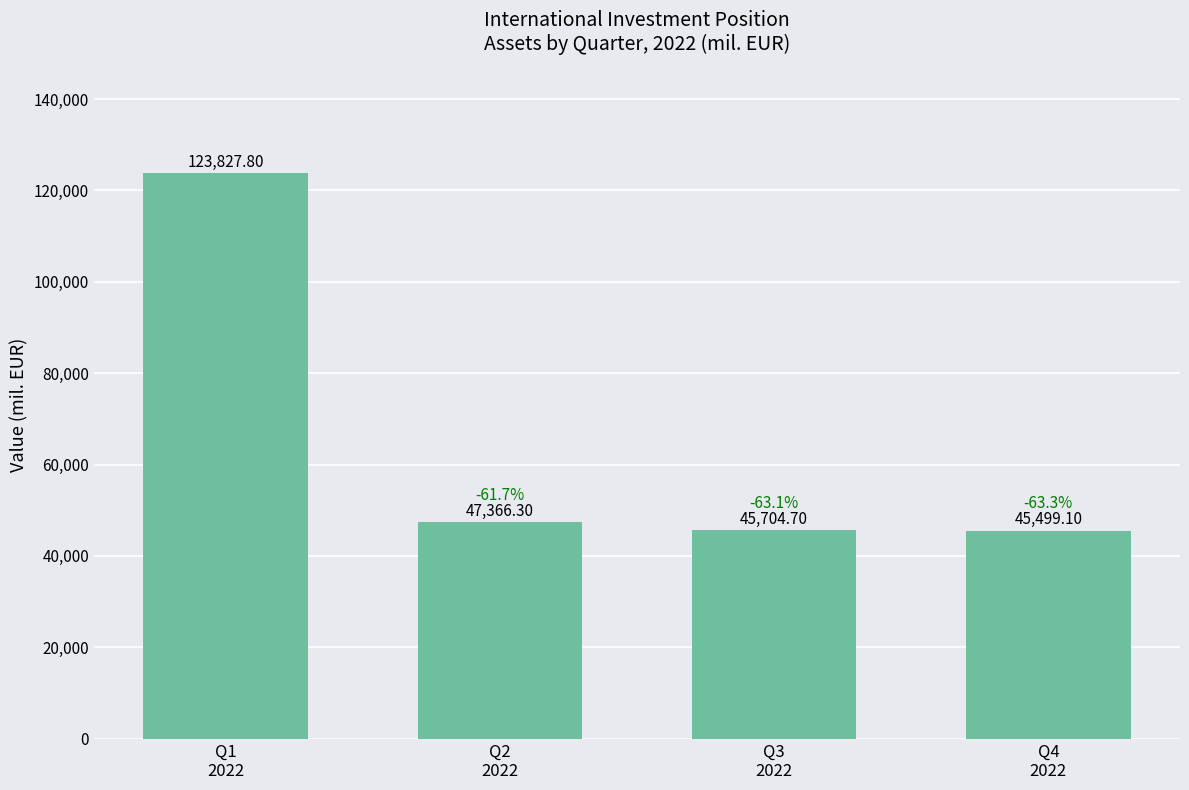

How many categories are shown in the chart?

4